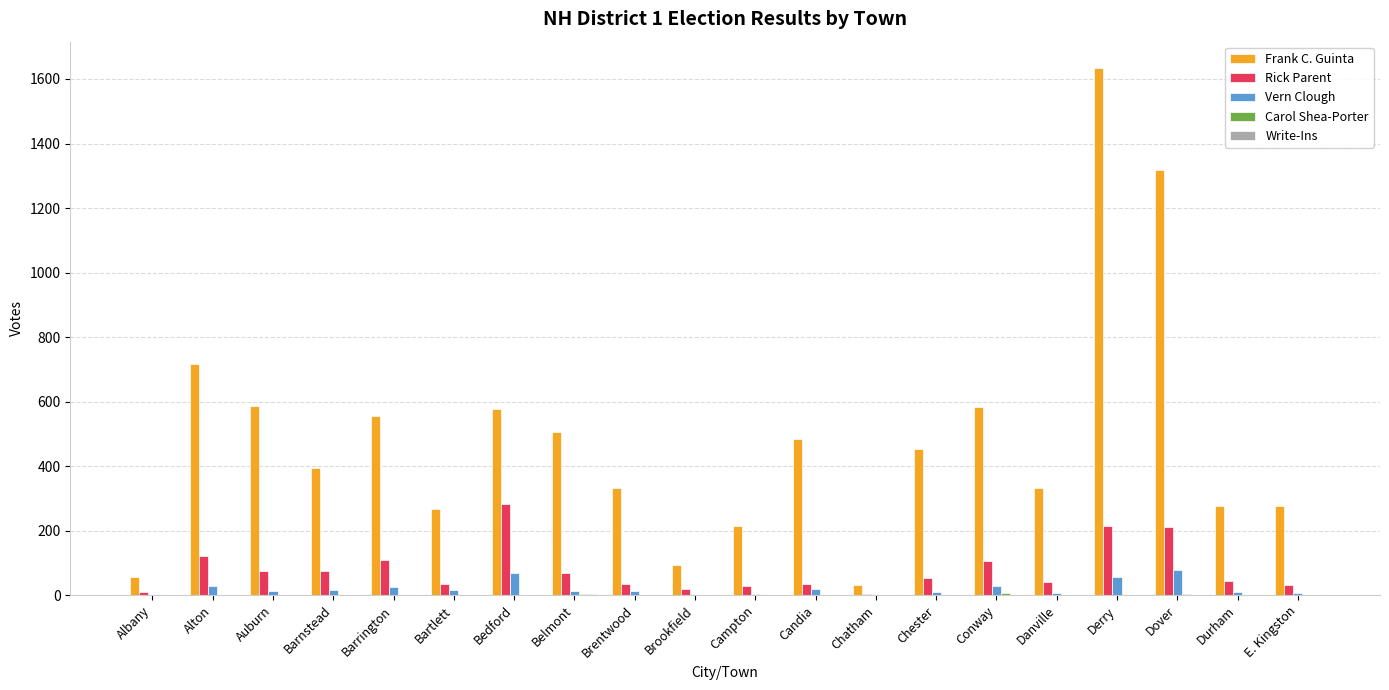

What is the spread (max minus min) of values at Conway?

583